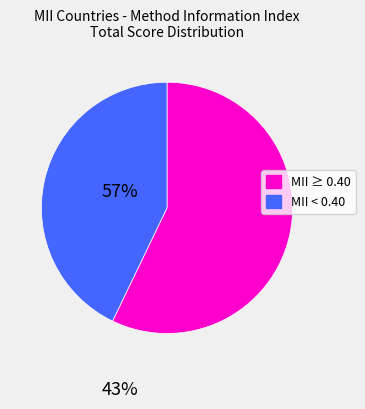

Do MII < 0.40 and MII ≥ 0.40 together represent more than half of the pie?

Yes